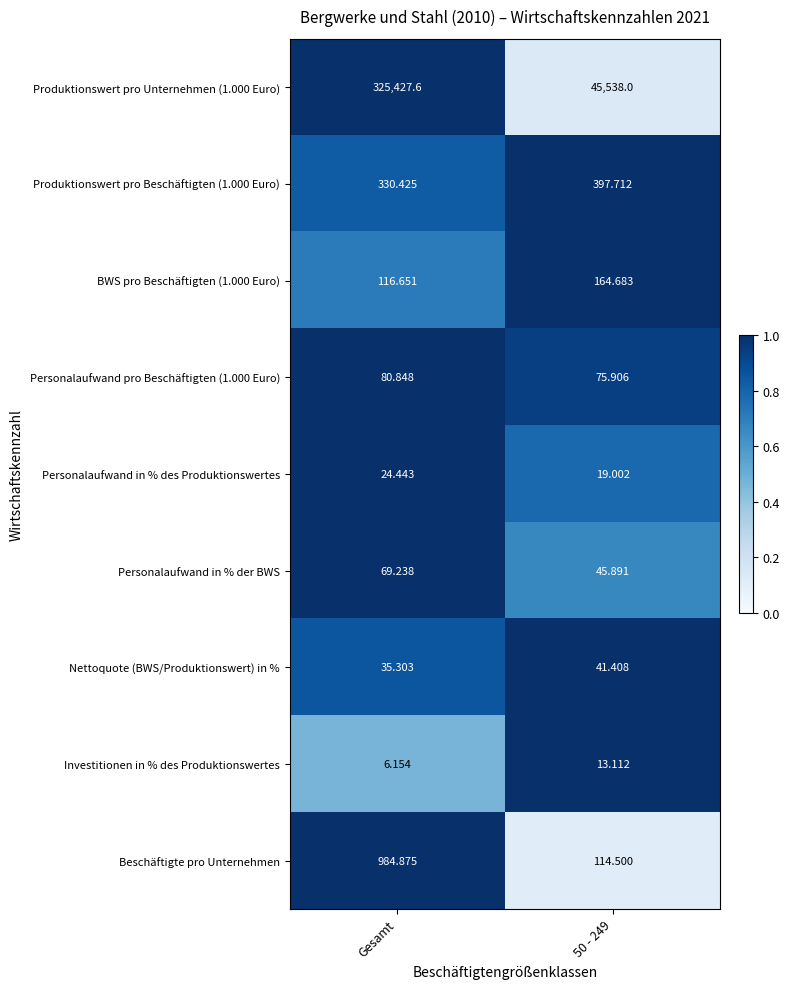

At which category is the sum across all series the highest?

Gesamt